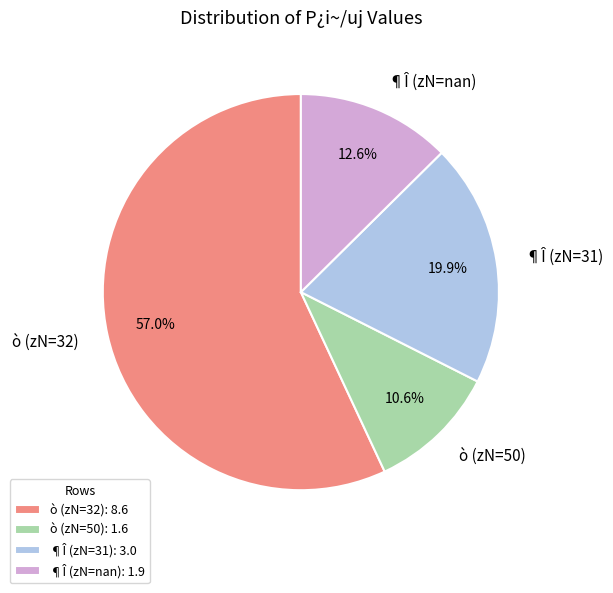

Is there any slice that represents more than half of the pie?

Yes